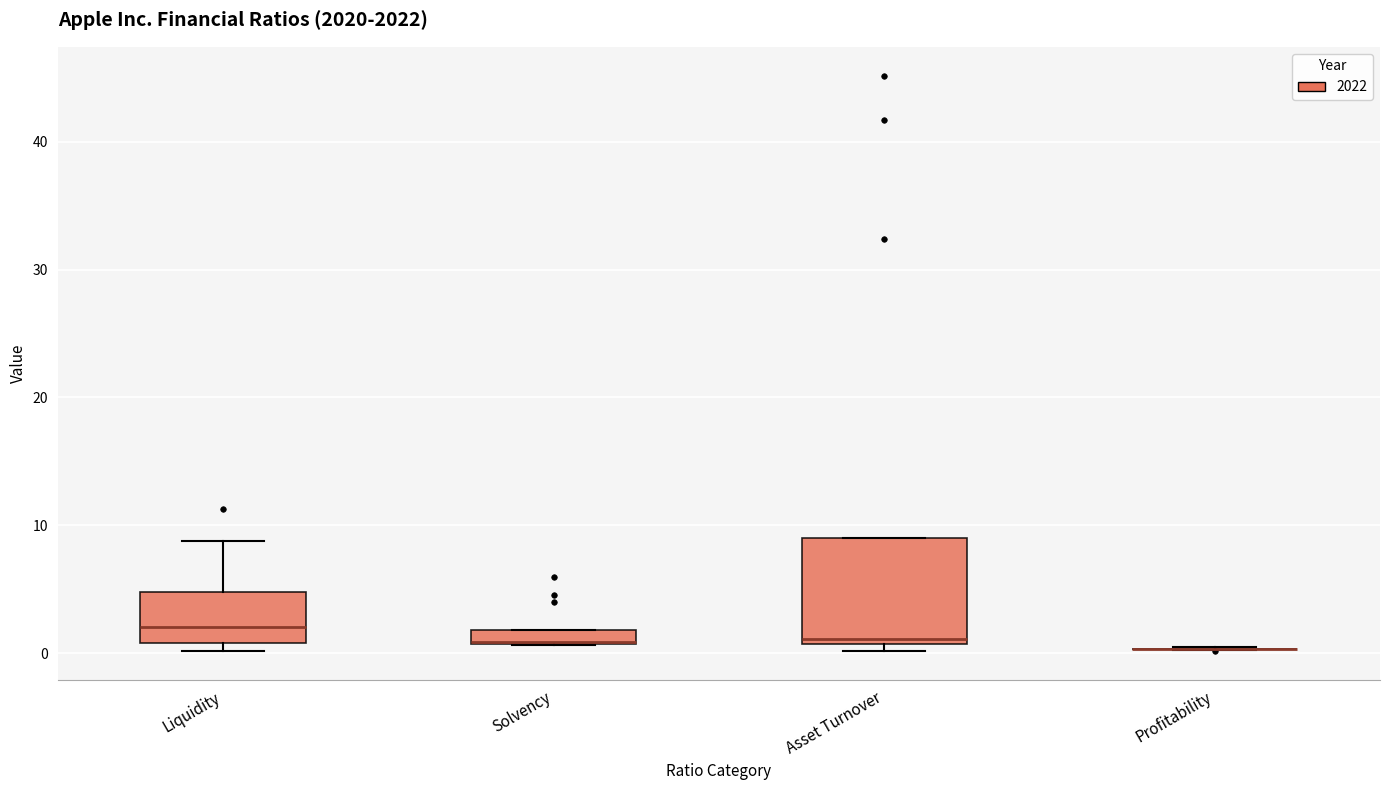

Where is the upper edge of the box for Liquidity on the y-axis? The values are not printed on the chart, so give them approximately, as read against the axis.

5